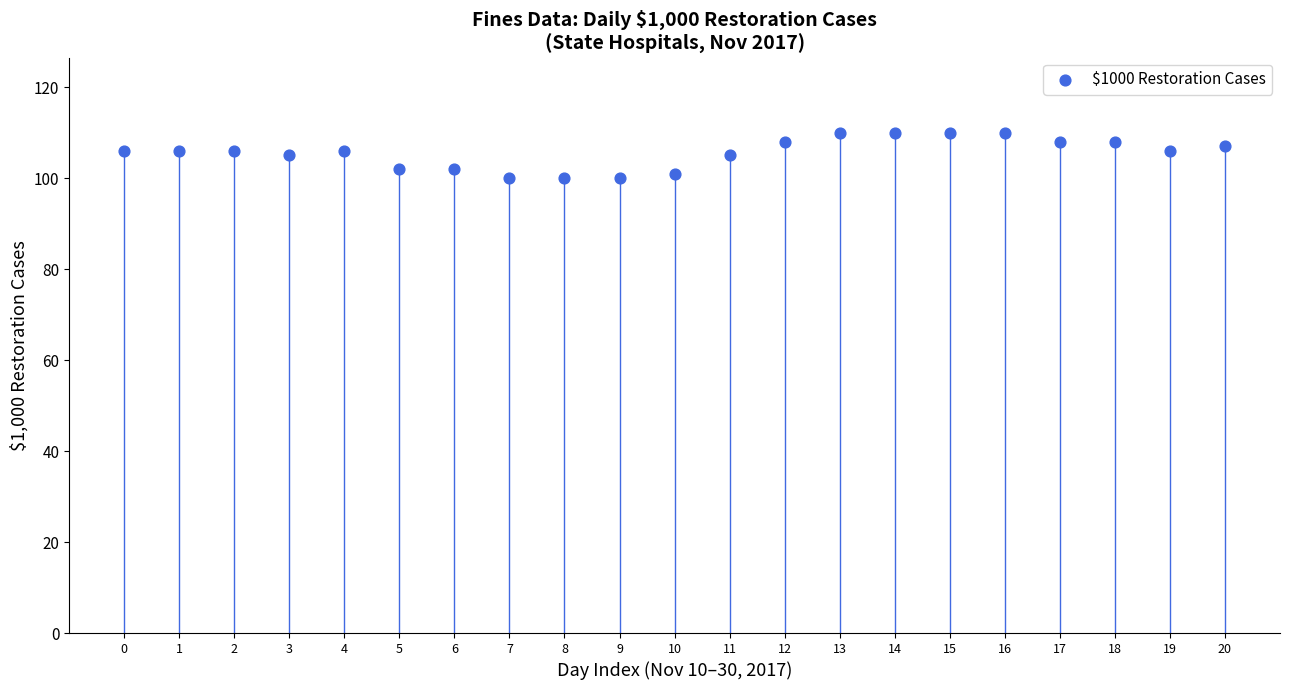

What is the range of Y values (max minus min)?

10